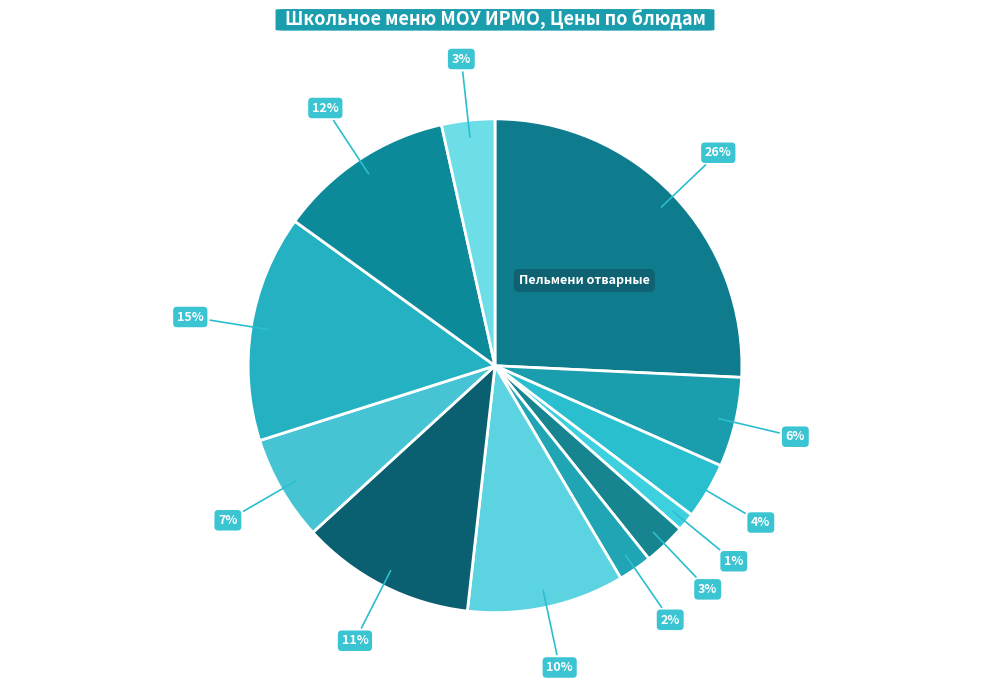

Does any single category account for the majority?

No